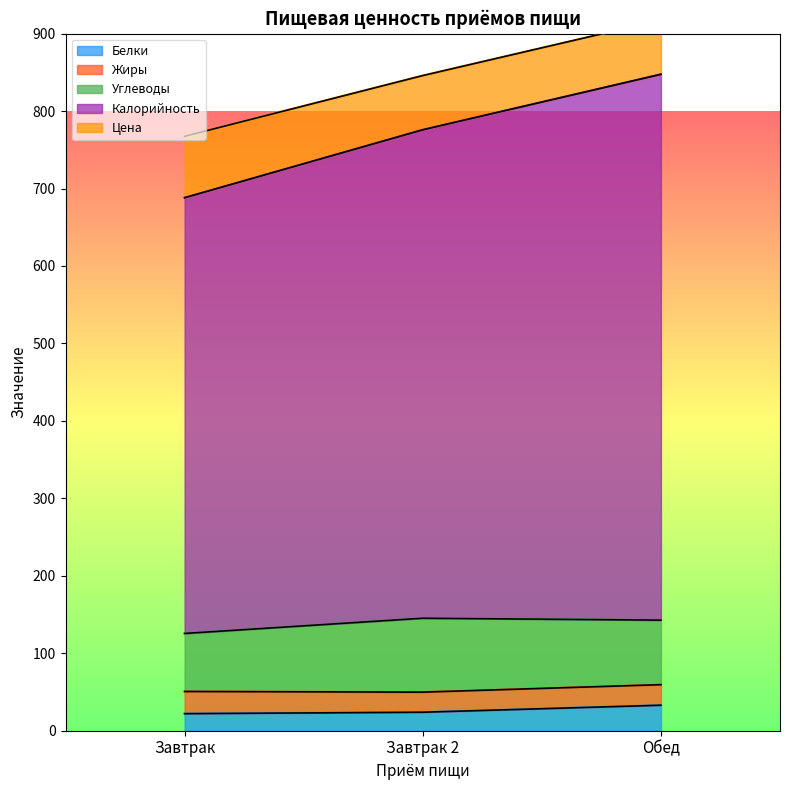

At which category does the chart reach its peak across all series?

Обед